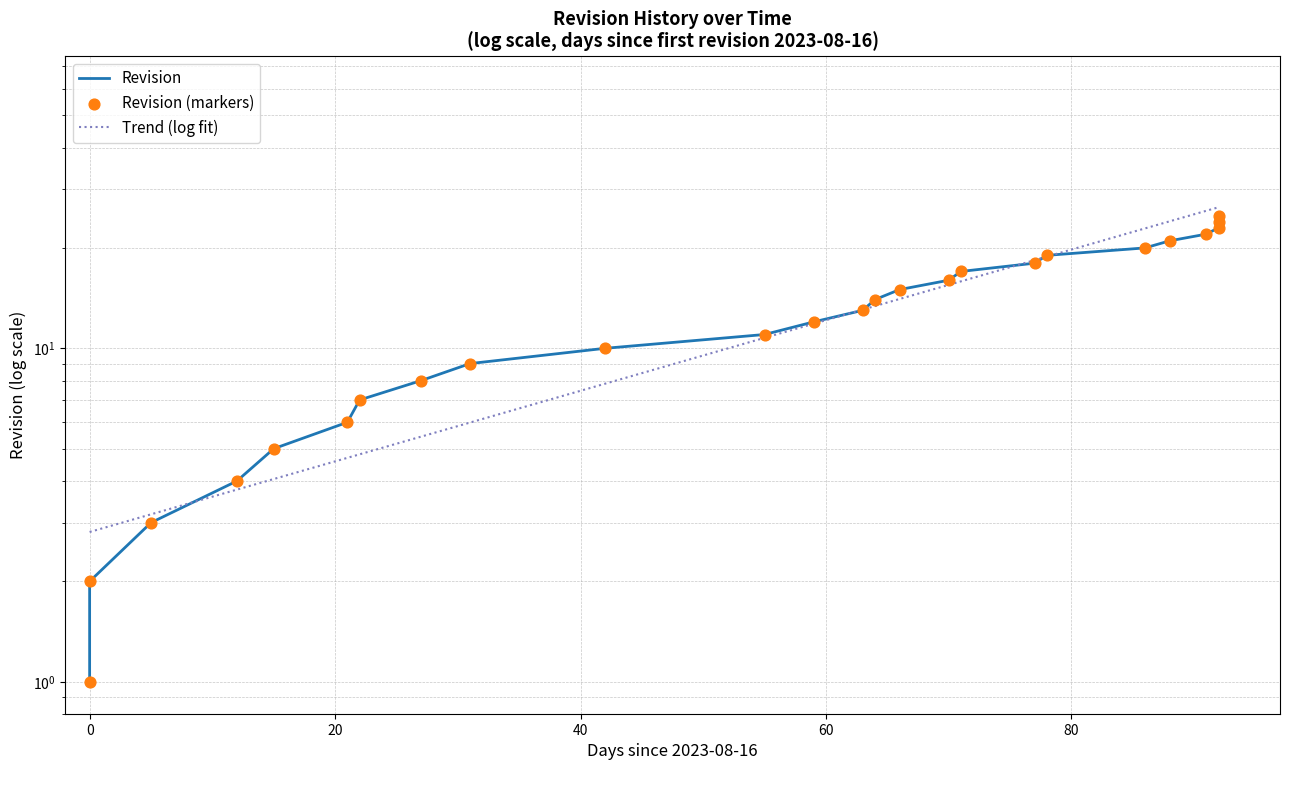

What is the change in value from 2023-09-06 to 2023-10-26?

+11